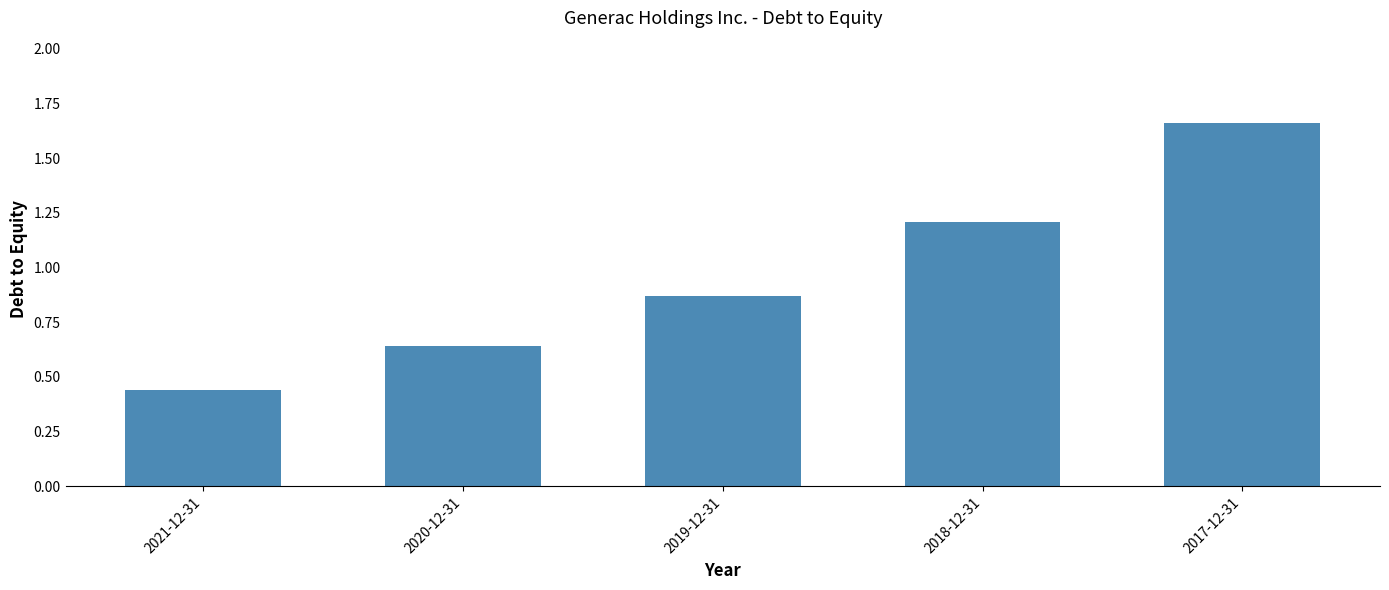

List the labels in order of value, smallest first.

2021-12-31, 2020-12-31, 2019-12-31, 2018-12-31, 2017-12-31